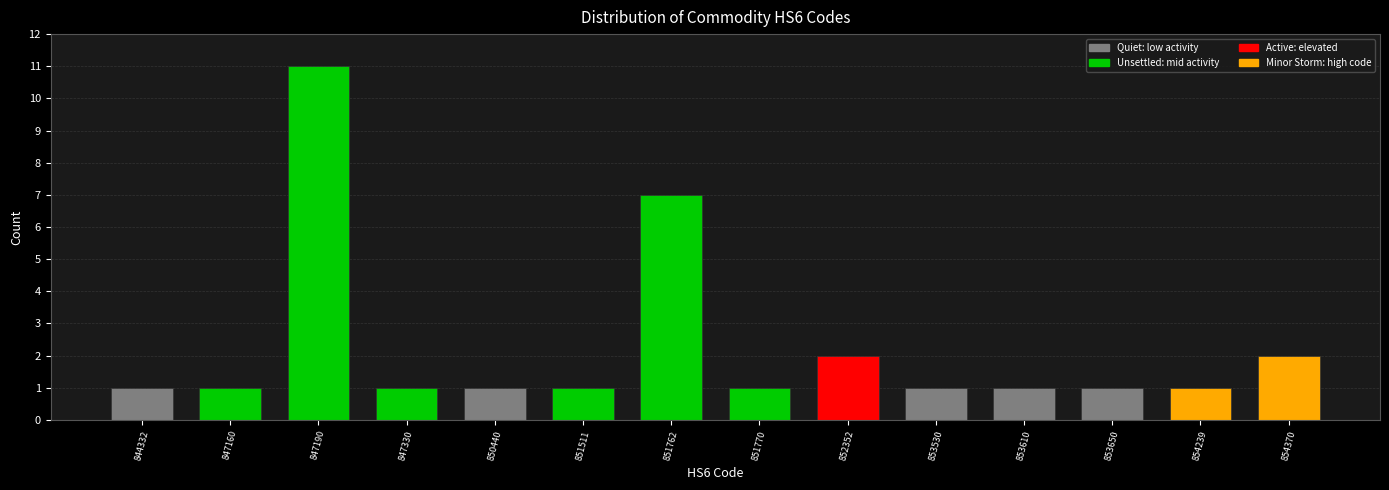

Reading left to right, transcribe all the data shown in this chart.

1	1	11	1	1	1	7	1	2	1	1	1	1	2